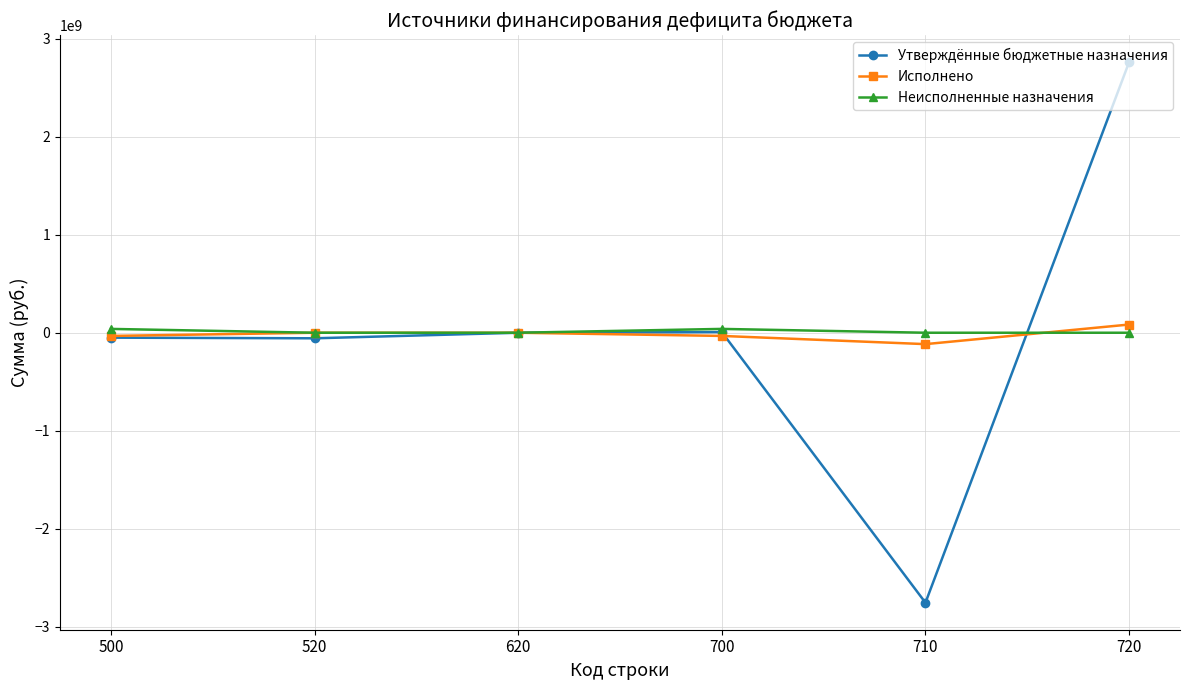

What is the spread (max minus min) of values at 520?

56680000.0